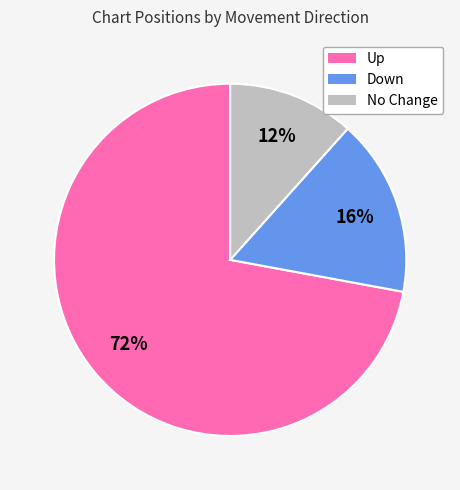

Count the number of slices in the pie.

3